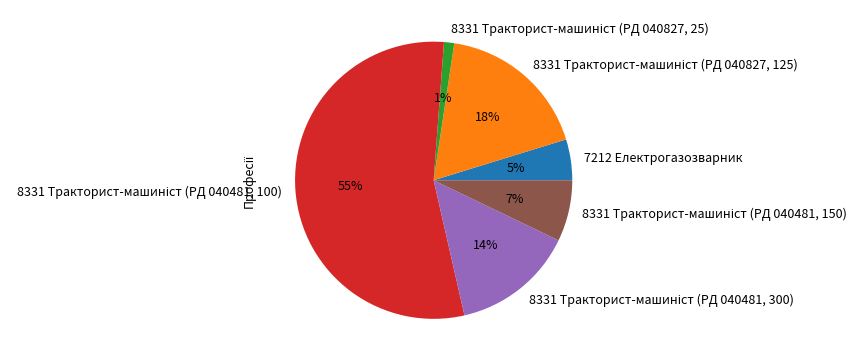

To the nearest percent, what percentage of the pie is 7212 Електрогазозварник?

5%